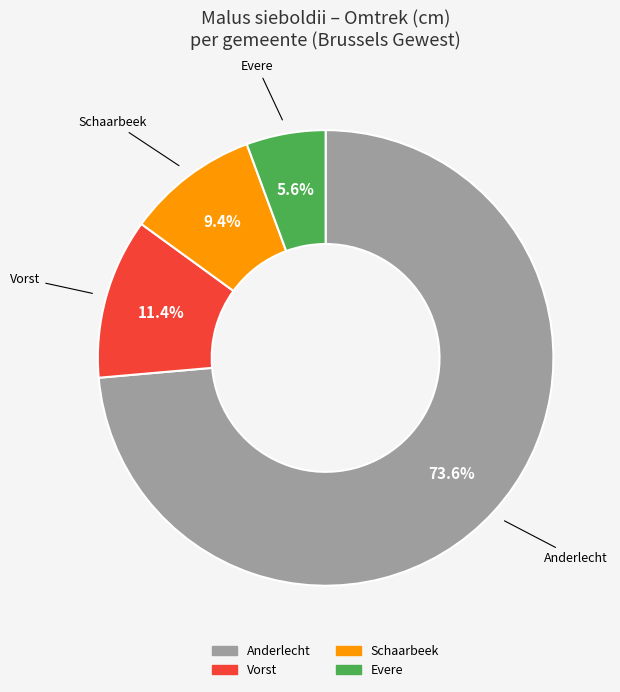

To the nearest percent, what is the average slice percentage?

25%